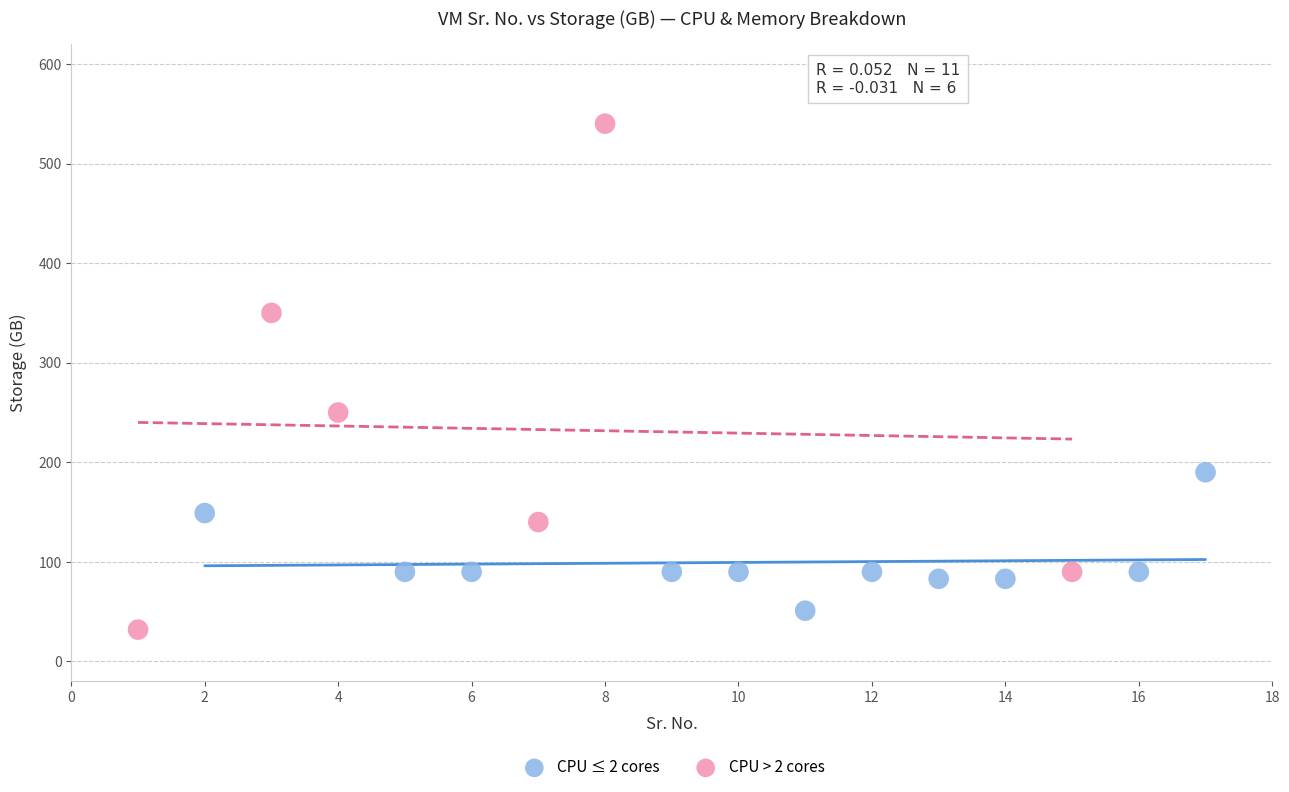

Which series reaches the minimum Y coordinate?

CPU > 2 cores